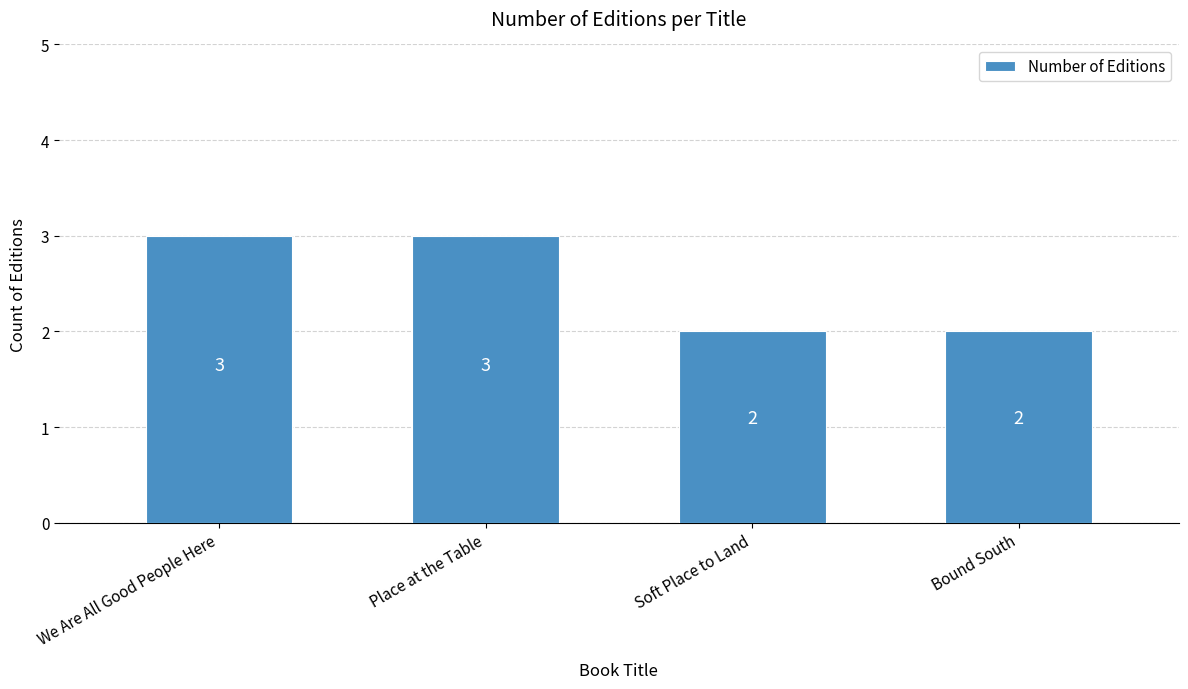

The value at Place at the Table is 1. True or false?

False